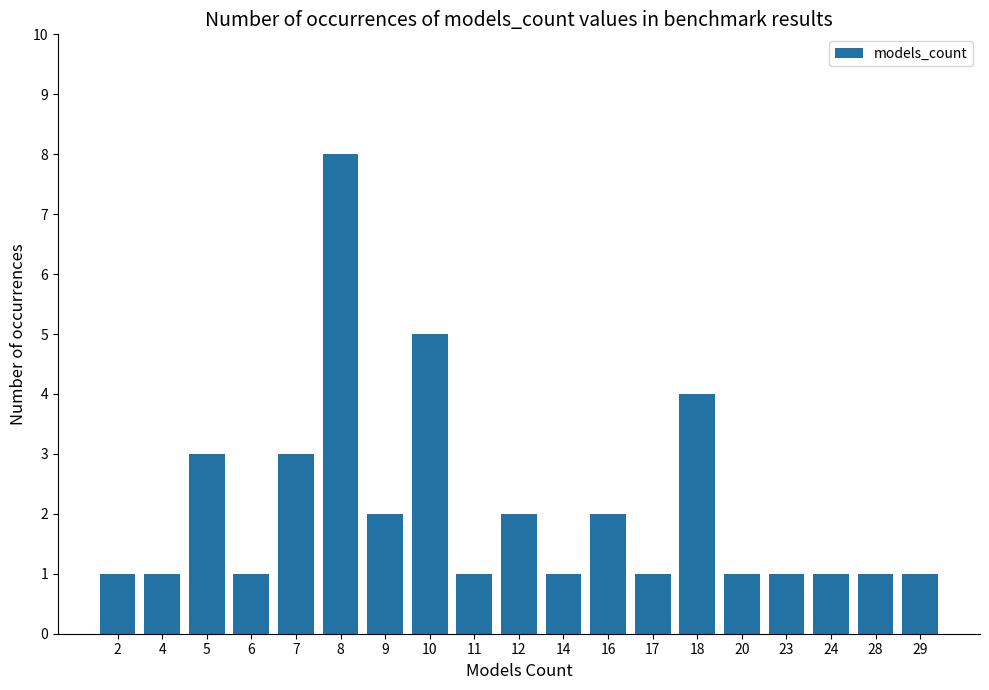

What is the value of the 11th bar from the left?

1